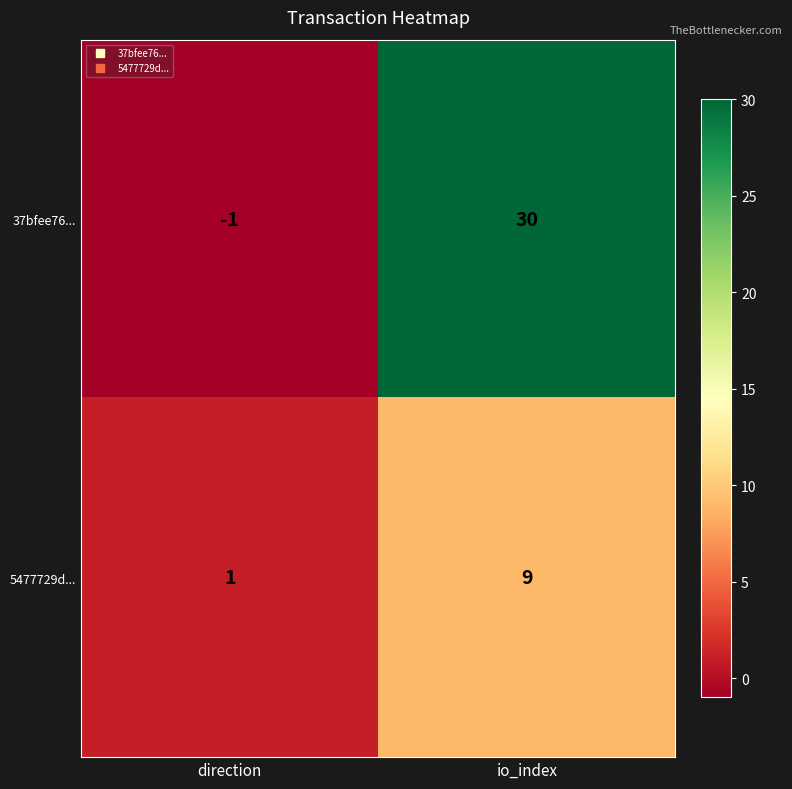

Rank the series by their average value, from lowest to highest.

5477729d..., 37bfee76...